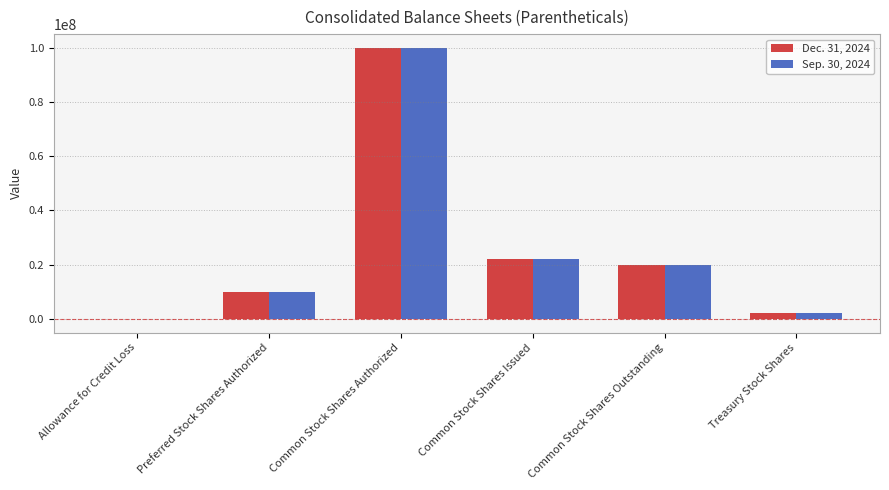

Reading left to right, list all the values displayed in this chart.

Dec. 31, 2024: -1970	10000000	100000000	22049529	20006630	2042899
Sep. 30, 2024: -1818	10000000	100000000	22049529	19971670	2077859